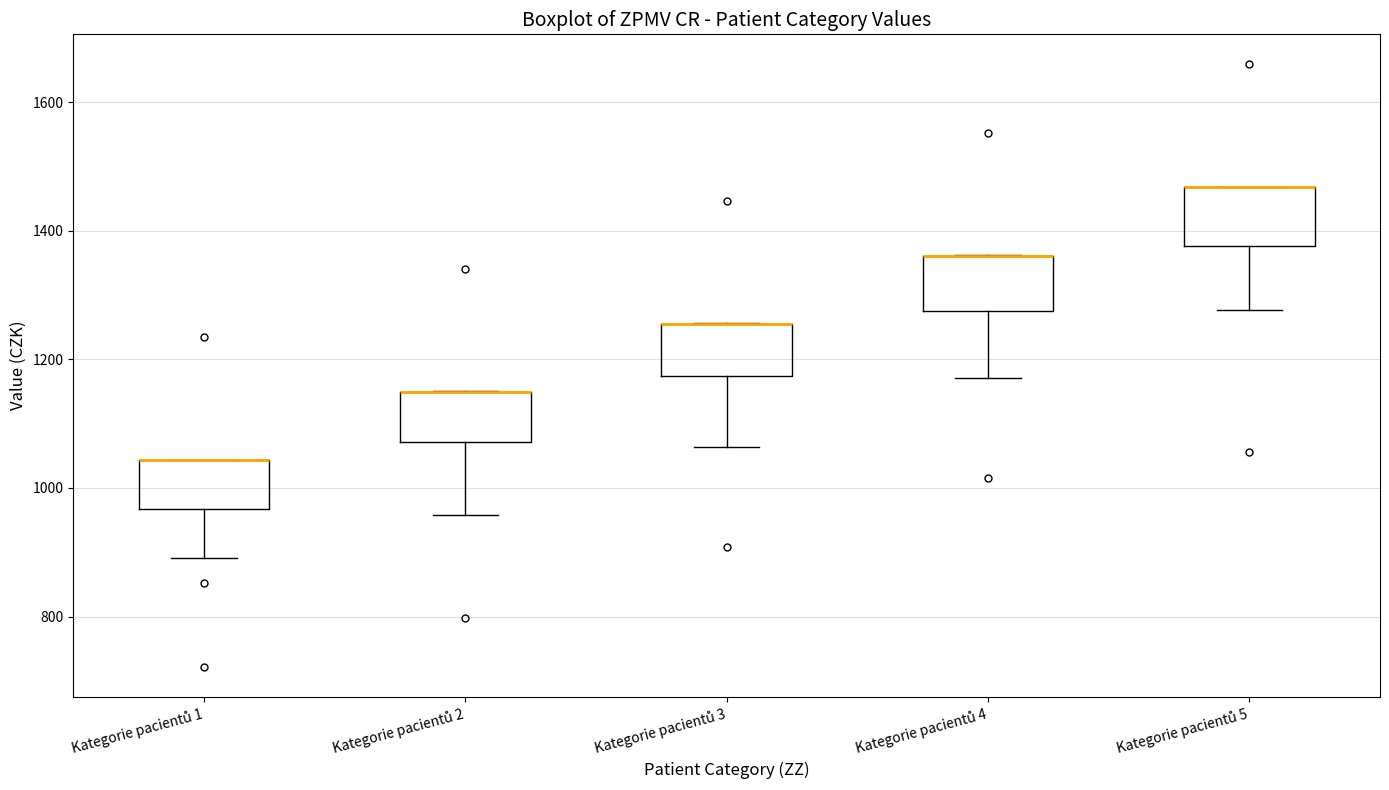

Where does the lower whisker of the box for Kategorie pacientů 3 end on the y-axis? The values are not printed on the chart, so give them approximately, as read against the axis.

1060